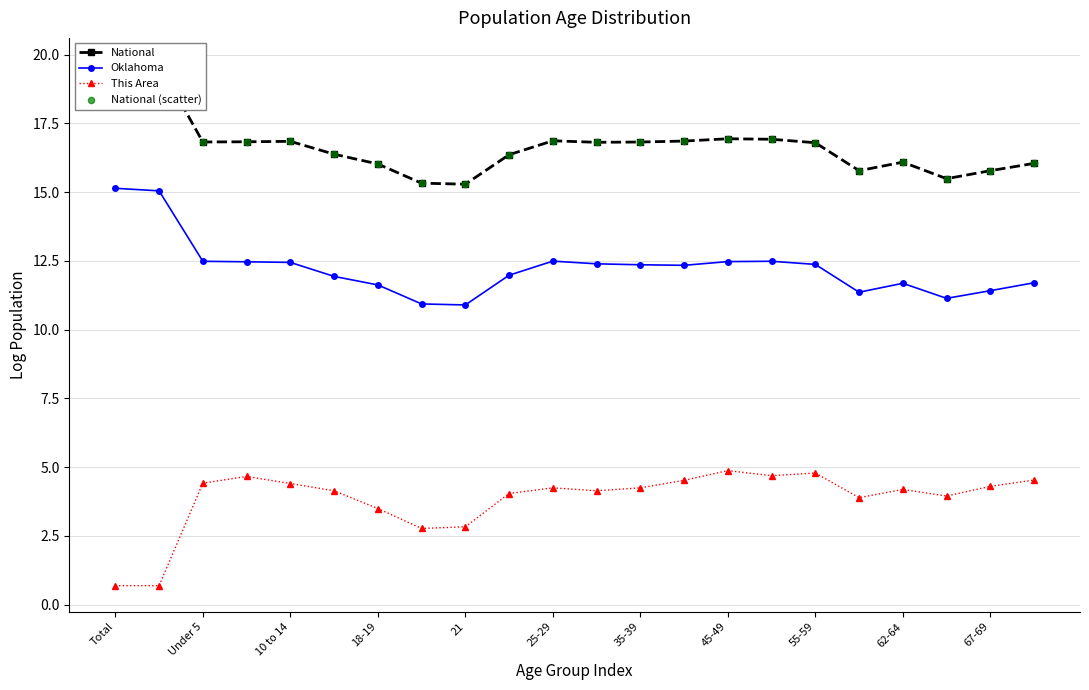

Which series reaches the minimum Y coordinate?

This Area